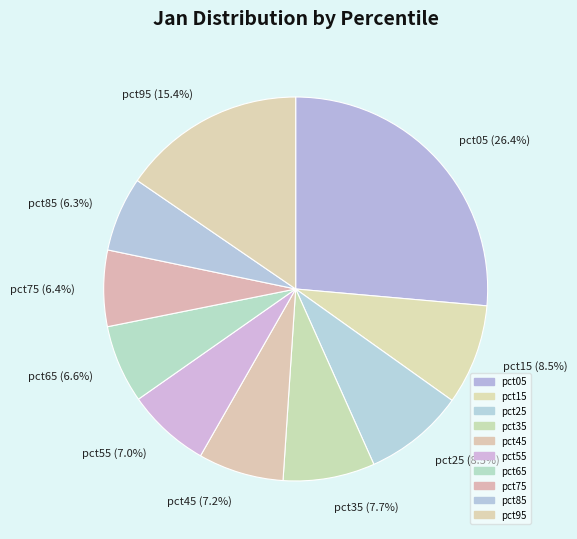

Count the number of slices in the pie.

10